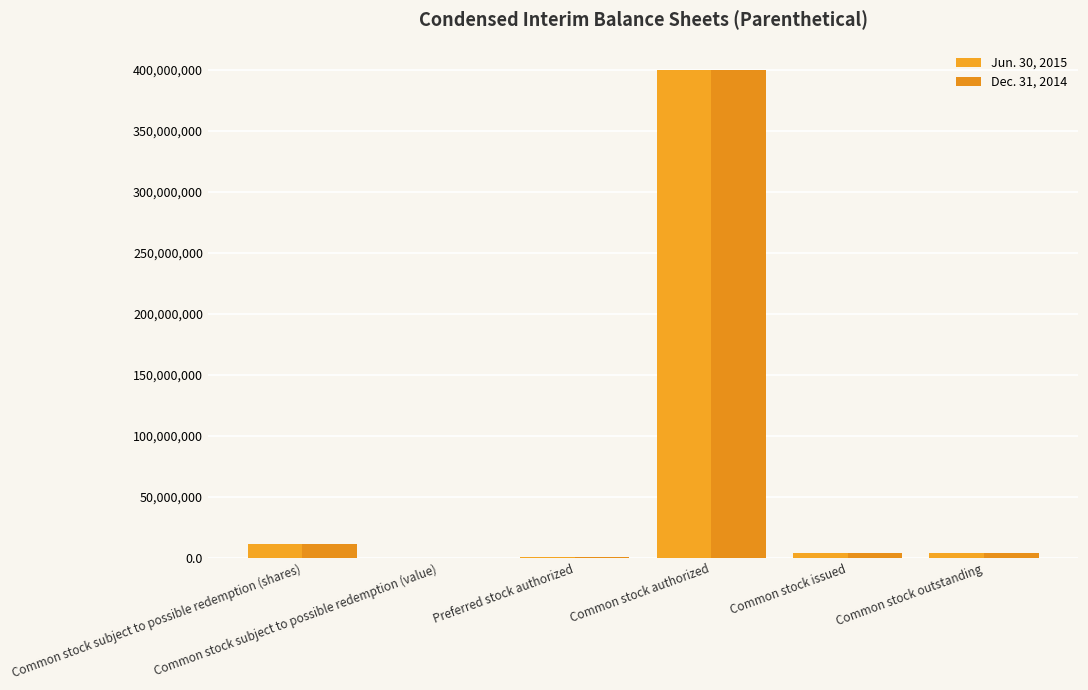

Does the chart contain stacked bars?

No